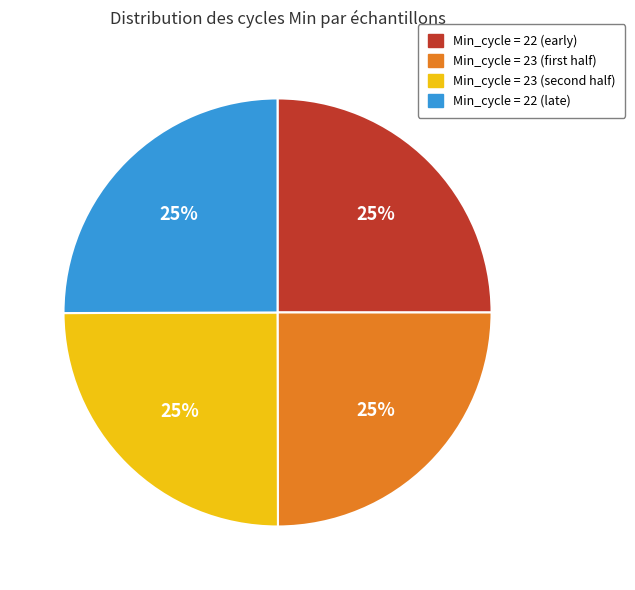

How many segments does this pie chart have?

4